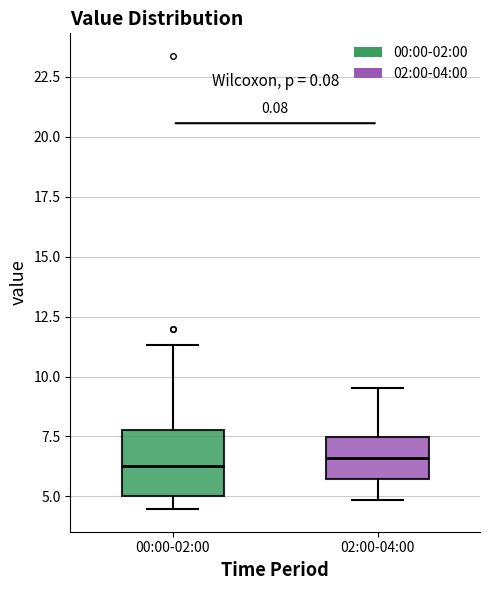

Reading left to right, read every box against the y-axis: the position of its median line, the range the box covers, and the ends of its whiskers. The values are not printed on the chart, so give them approximately, as read against the axis.

00:00-02:00: median 6.5, box 5.0 to 7.5, whiskers 4.5 to 11.5
02:00-04:00: median 6.5, box 5.5 to 7.5, whiskers 5.0 to 9.5